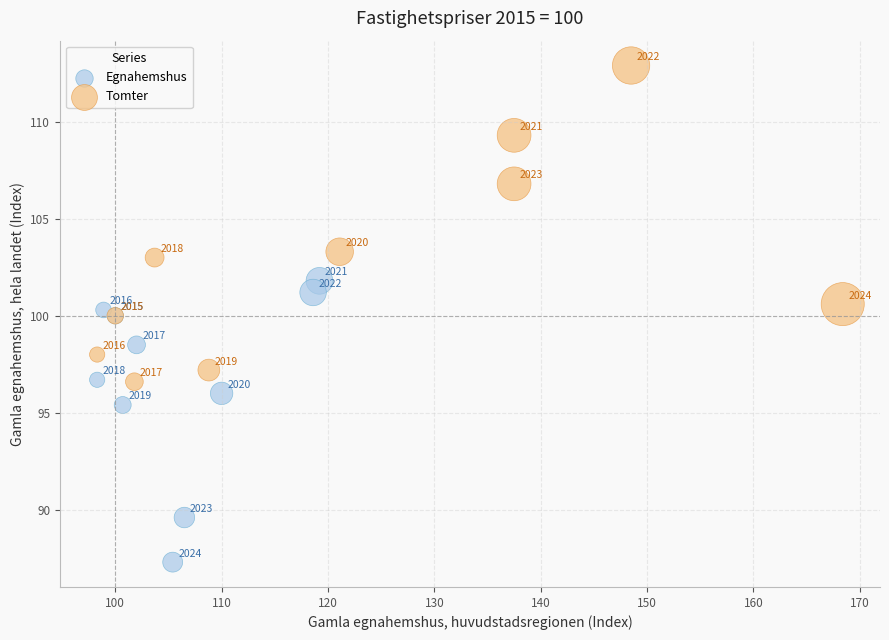

Which series reaches the maximum Y coordinate?

Tomter